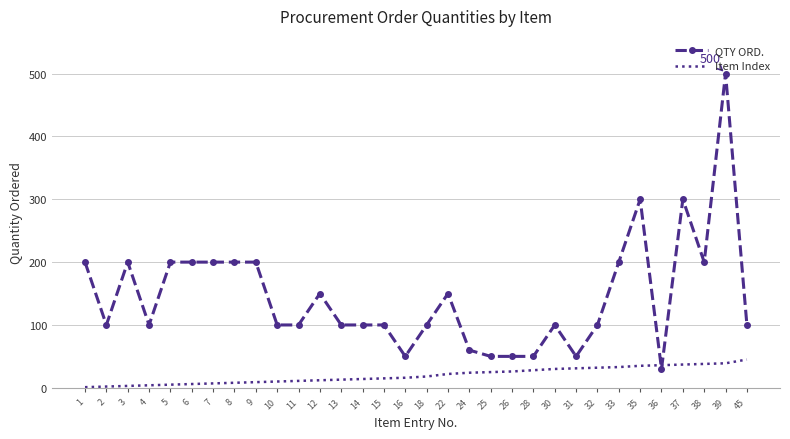

Which series ends up on top after the final intersection of QTY ORD. and Item Index?

QTY ORD.